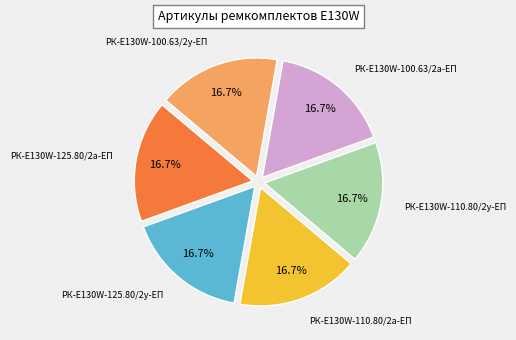

Count the number of slices in the pie.

6